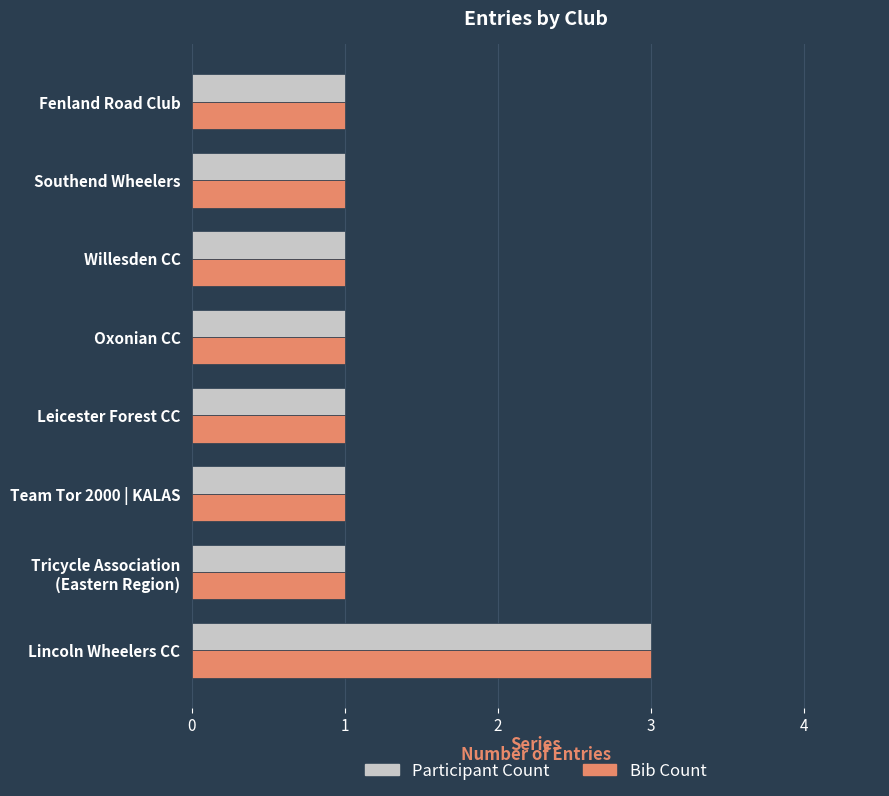

The value of Participant Count at Lincoln Wheelers CC is 3. True or false?

True